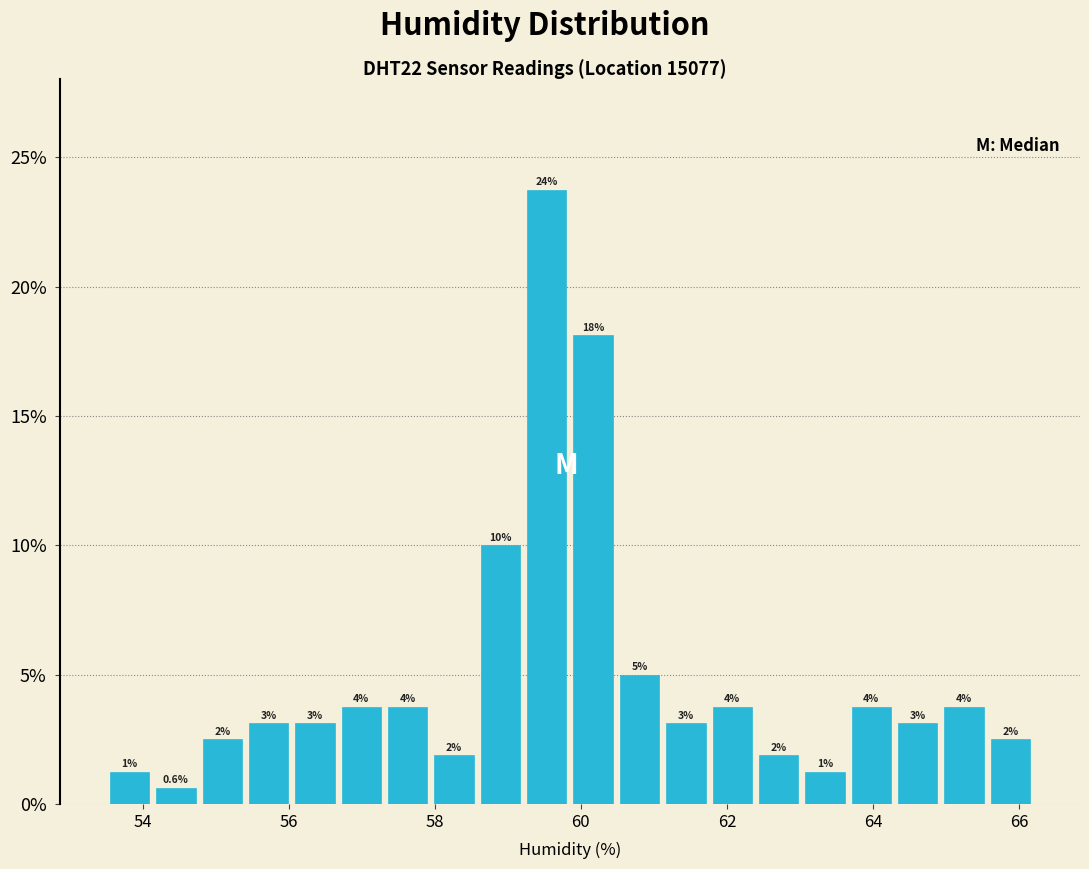

Read against the x-axis, roughly where is the centre of the tallest bar?

59.6